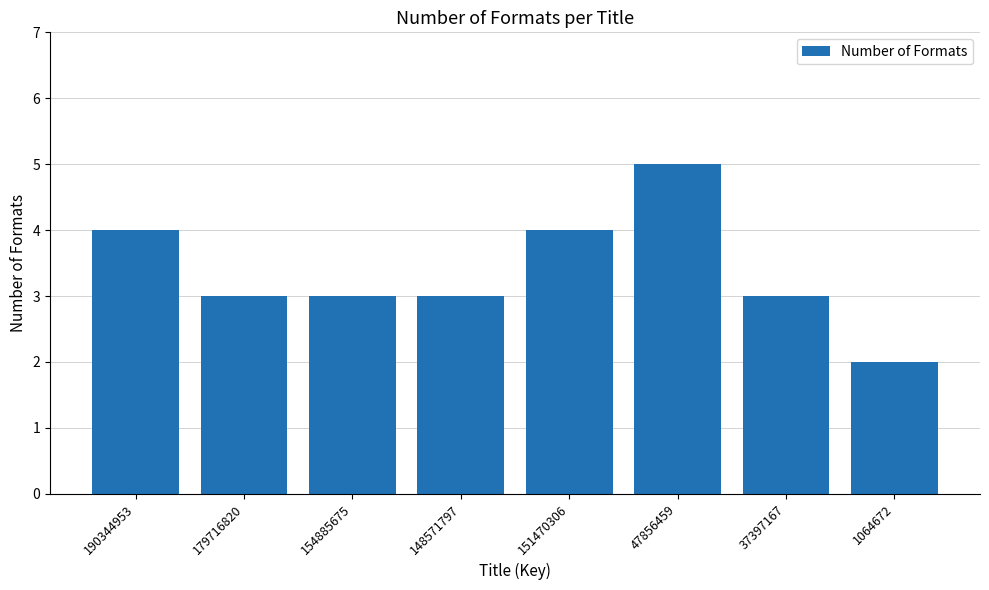

How many values are between 3 and 4?

6